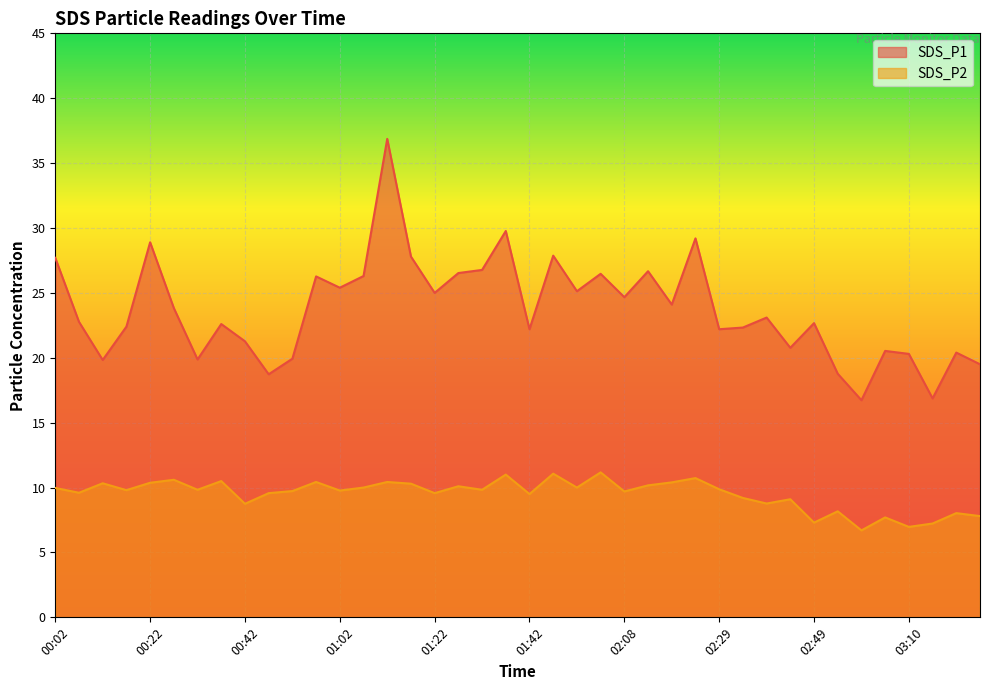

Is it true that SDS_P2 equals 11.0 at 01:37?

True